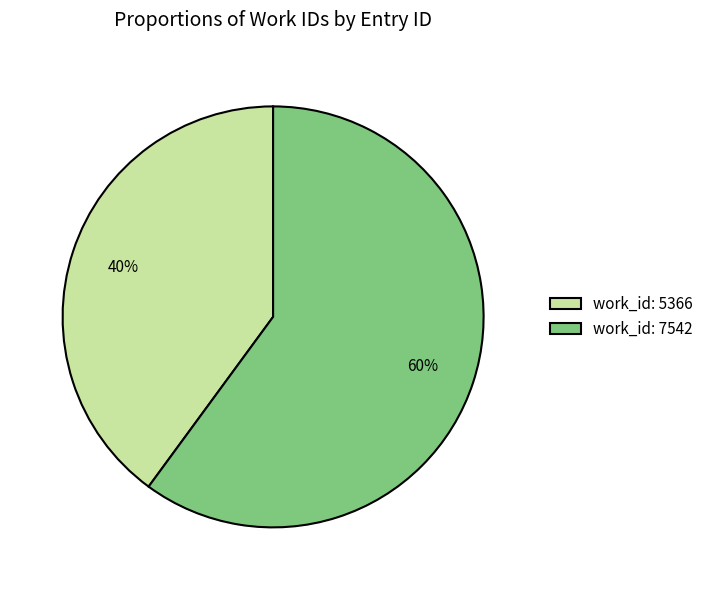

The work_id: 7542 slice represents 60% of the pie. True or false?

True